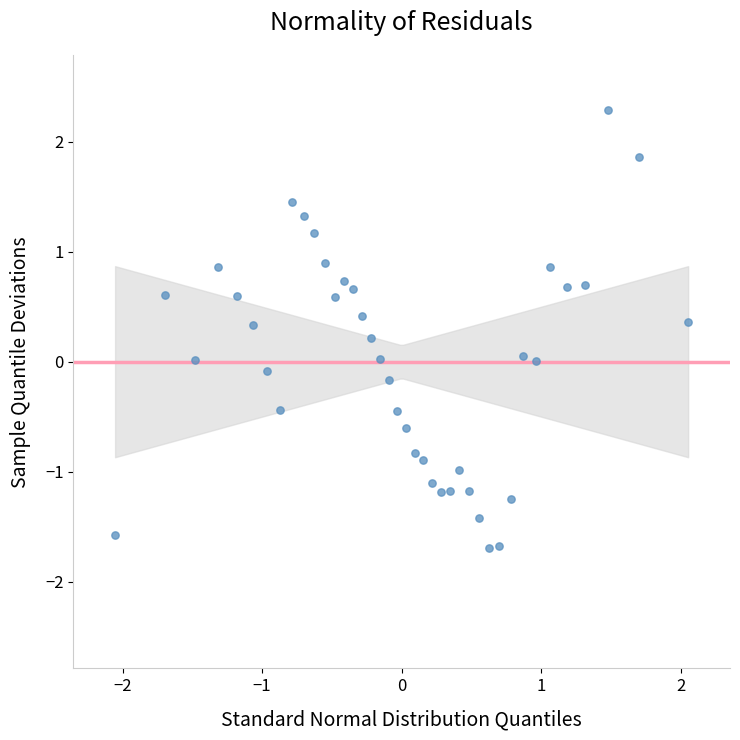

What is the range of Y values (max minus min)?

4.0